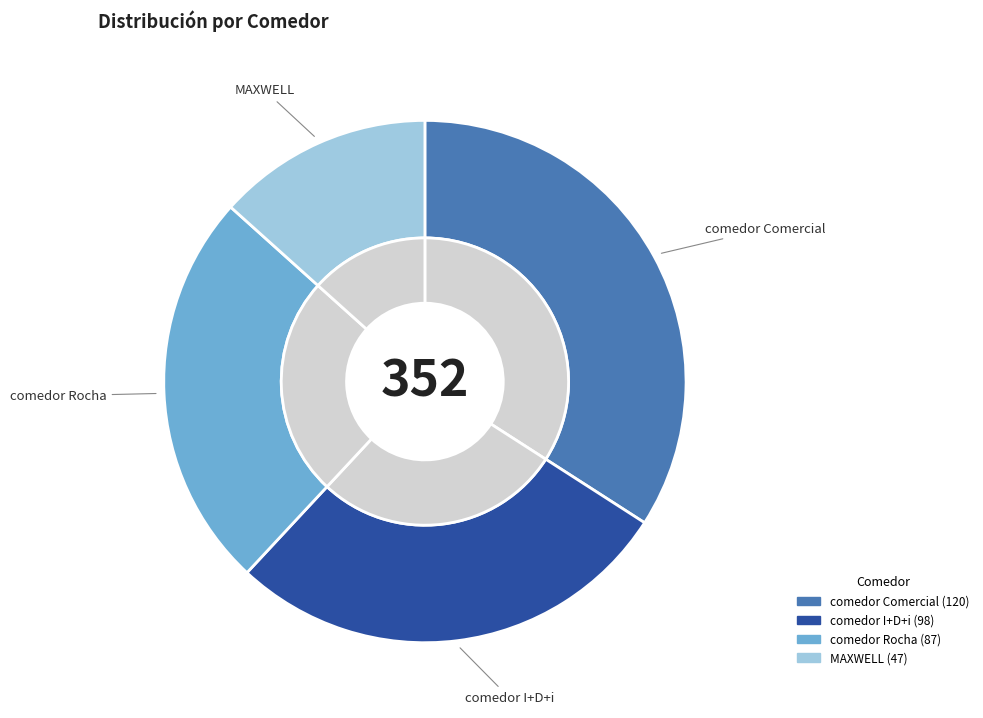

To the nearest percent, what is the combined percentage of comedor I+D+i and comedor Comercial?

62%